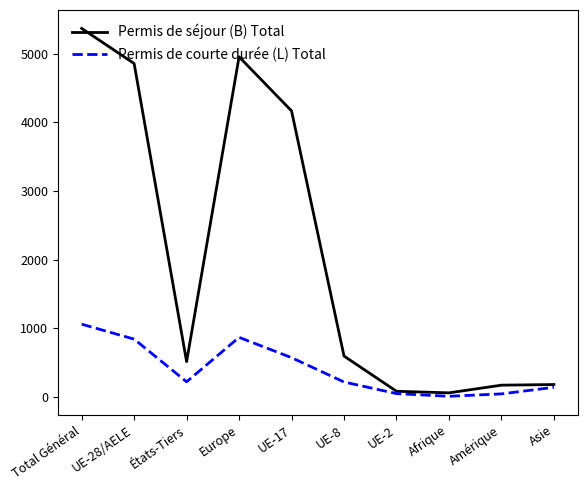

Which series has the largest total across all categories?

Permis de séjour (B) Total